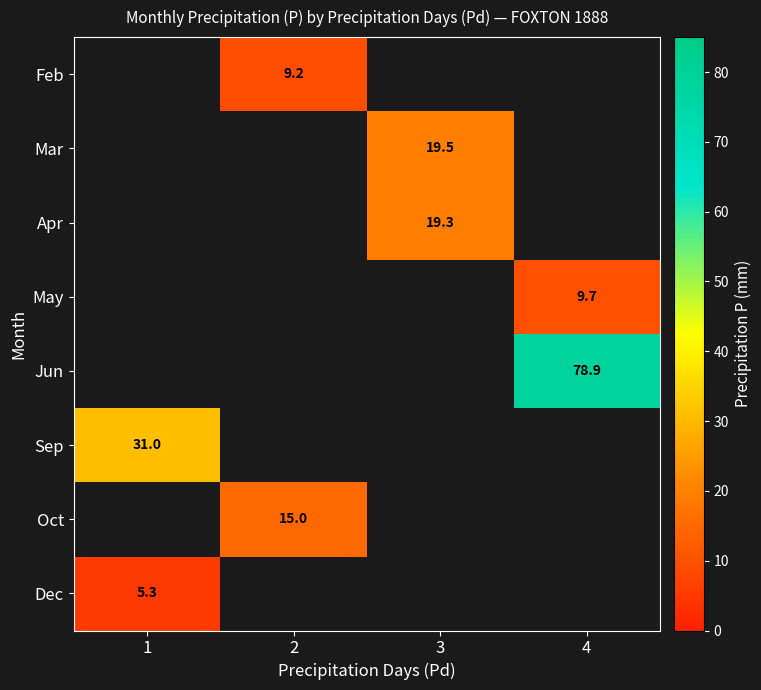

What is the minimum value shown in the chart?

5.3